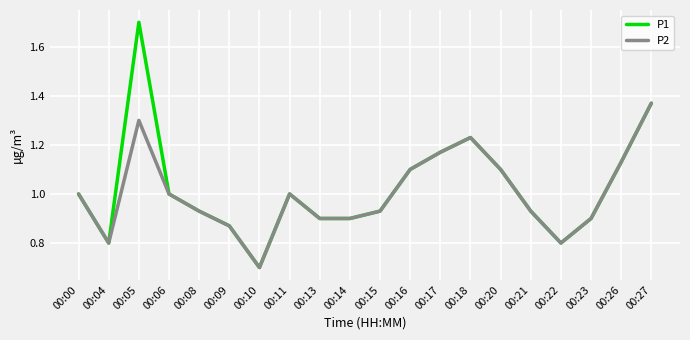

At which label does P2 reach its minimum?

00:10